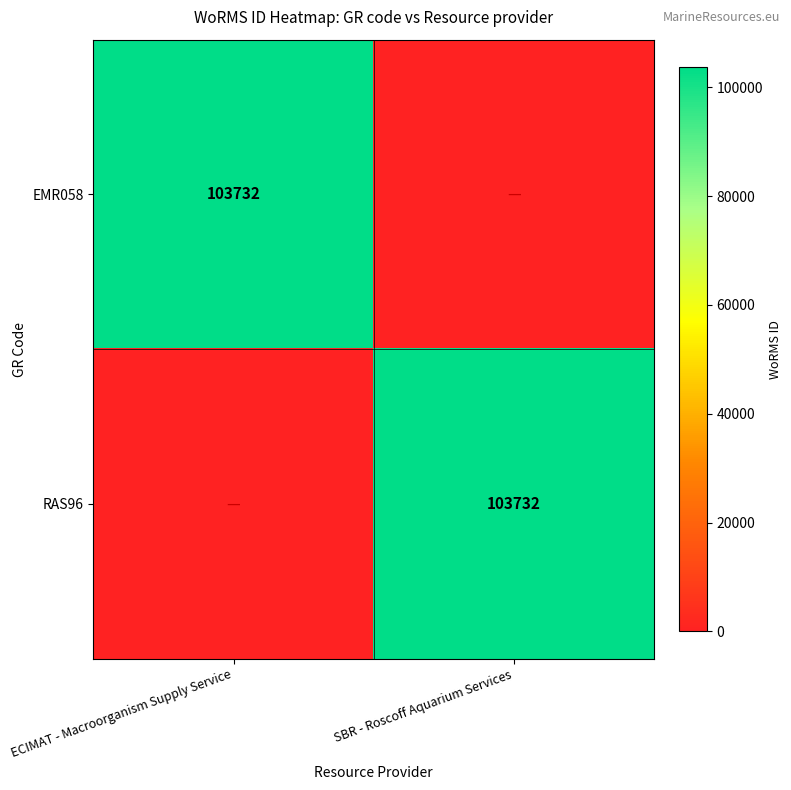

The value of EMR058 at ECIMAT - Macroorganism Supply Service is 103732. True or false?

True